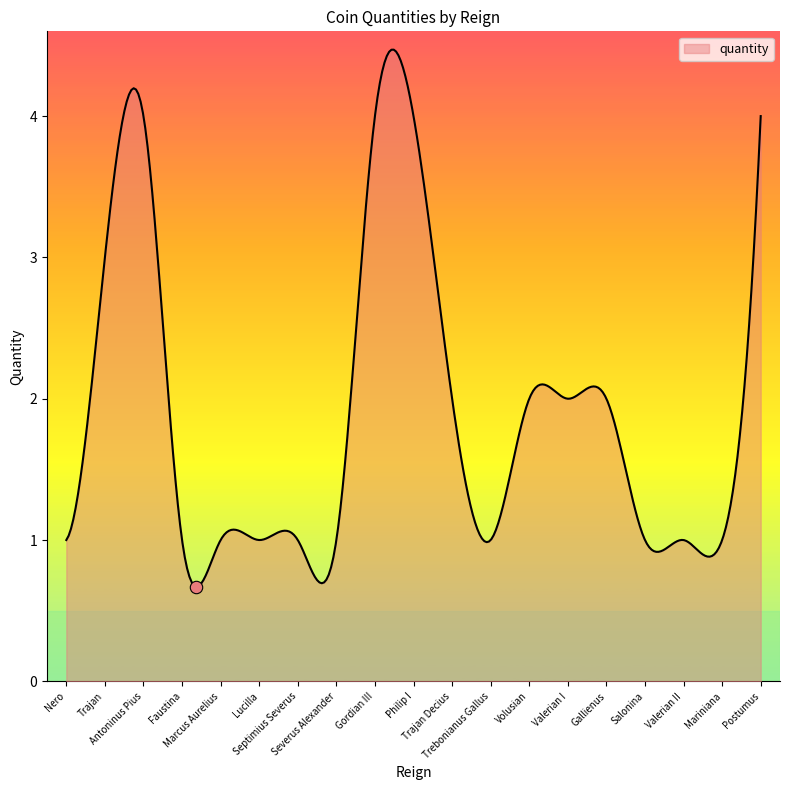

What is the difference between the maximum and minimum values?

3.8